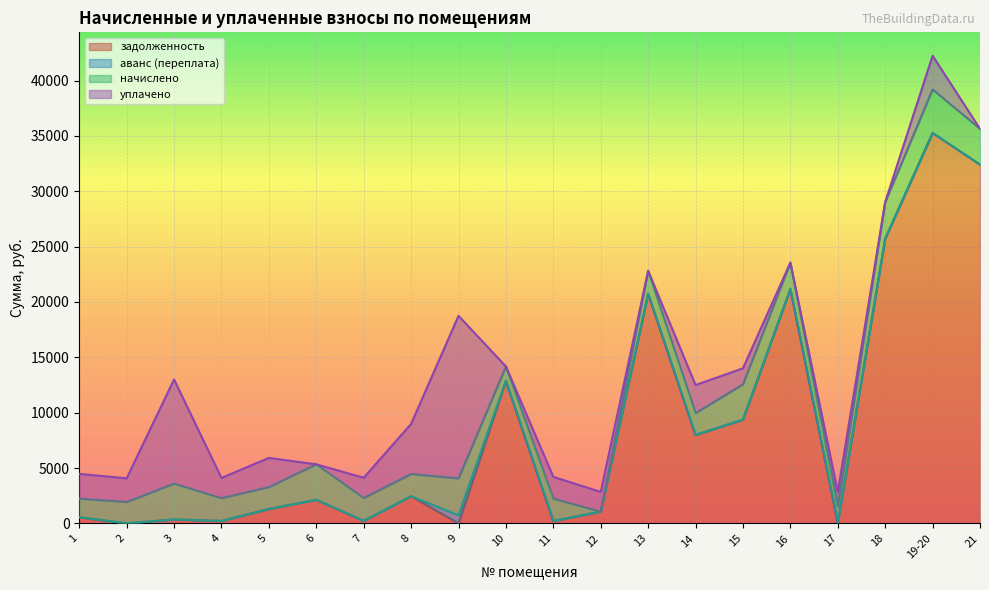

At which label does уплачено reach its peak?

9